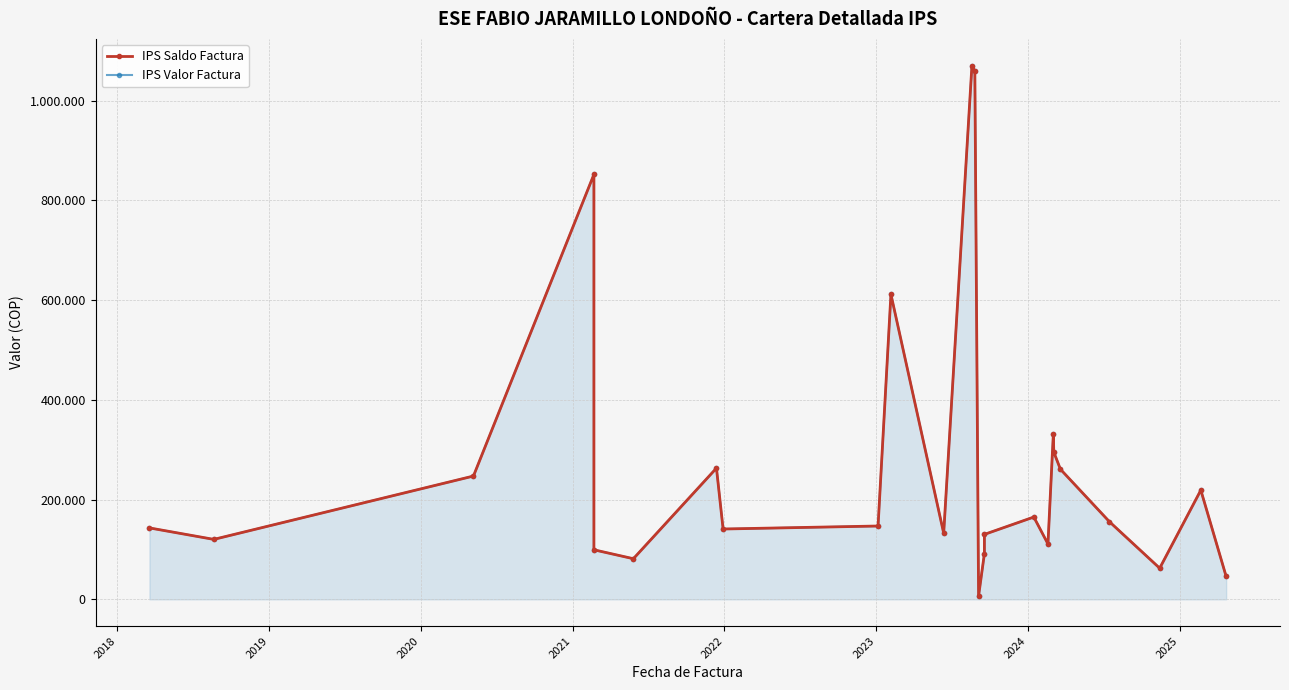

True or false: IPS Saldo Factura and IPS Valor Factura cross at least once.

False